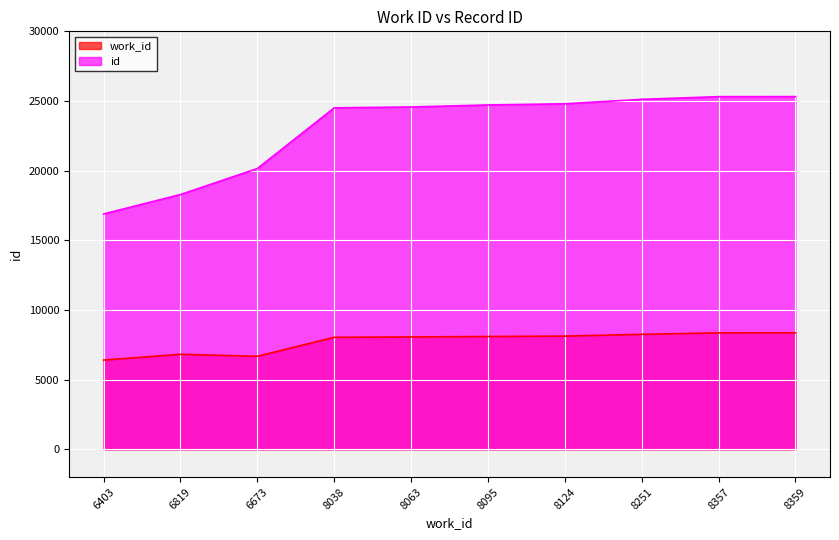

Reading right to left, list all the values displayed in this chart.

work_id: 8359	8357	8251	8124	8095	8063	8038	6673	6819	6403
id: 25314	25311	25119	24798	24715	24569	24508	20153	18285	16893